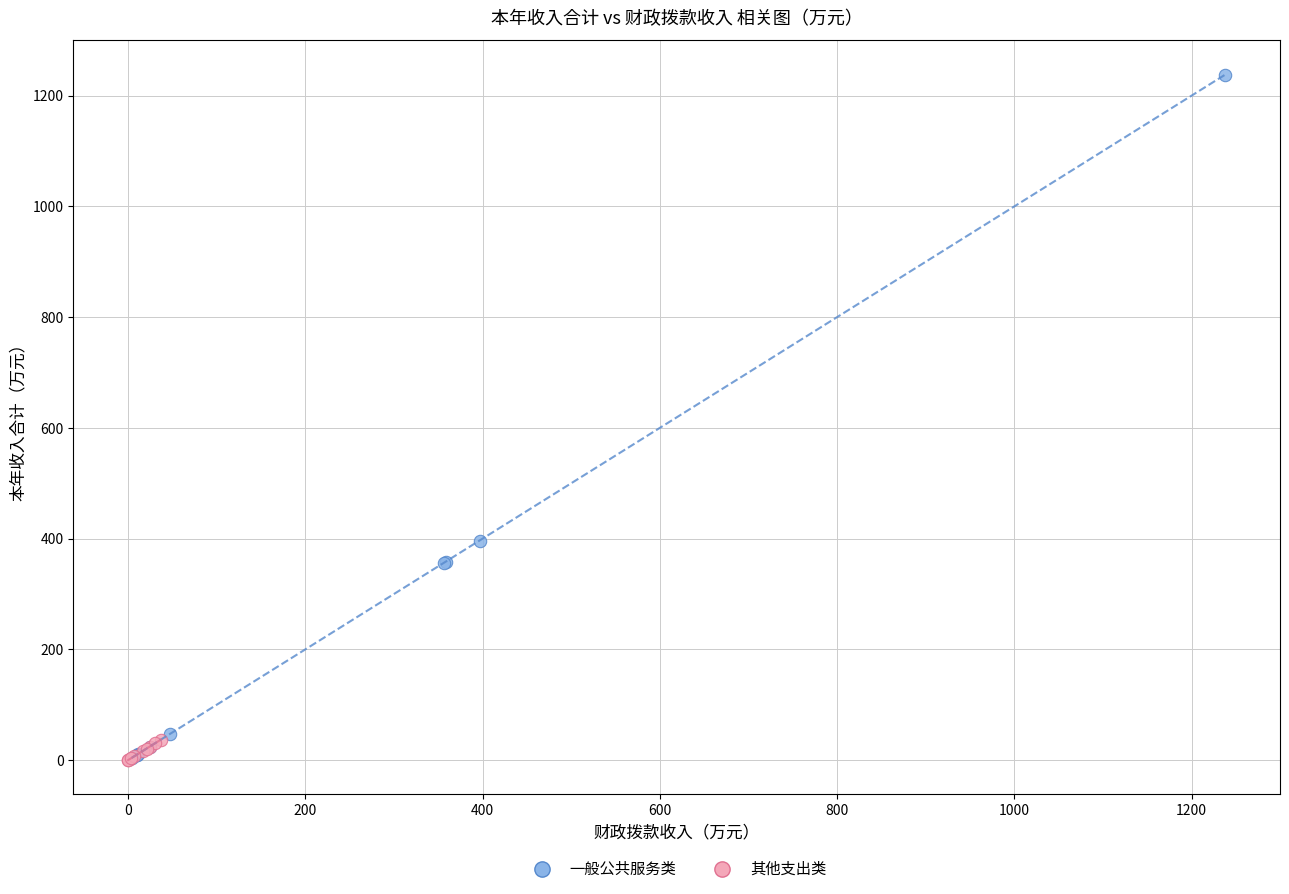

Which series has the largest Y range (max minus min)?

一般公共服务类